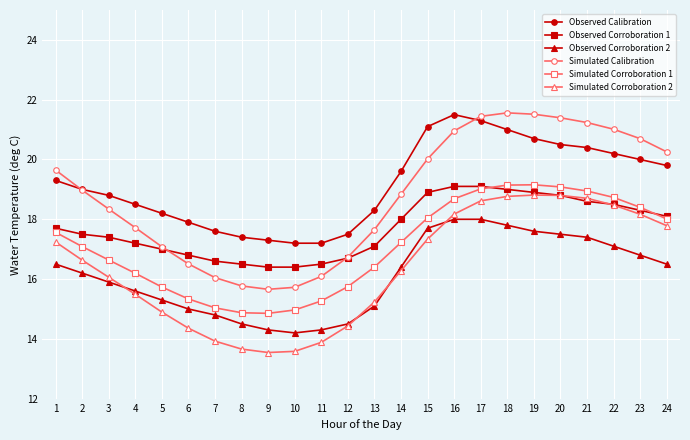

What value does the Simulated Corroboration 1 series have at 11?

15.3